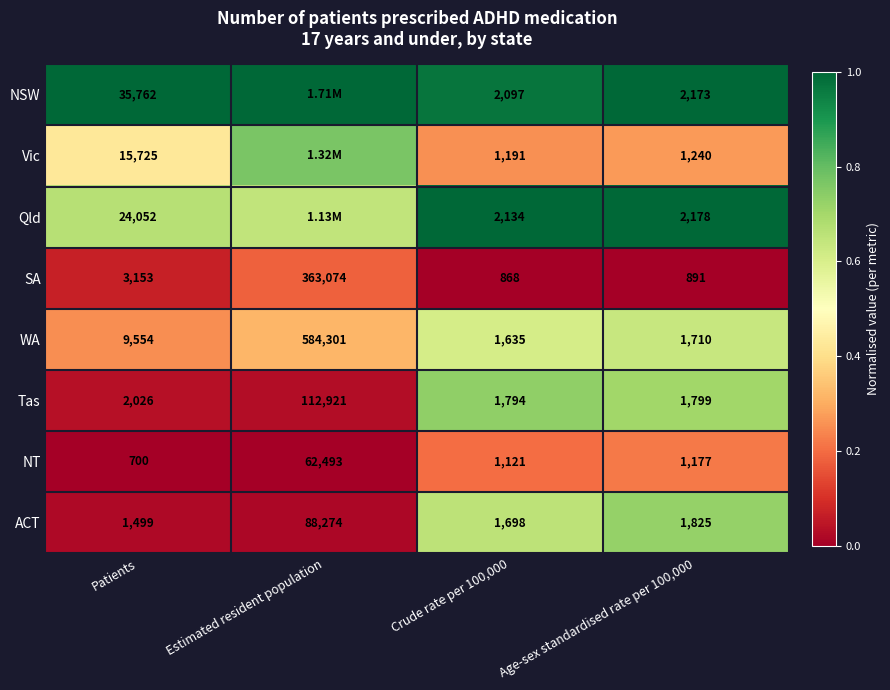

Which series changed the most between Patients and Age-sex standardised rate per 100,000?

NSW